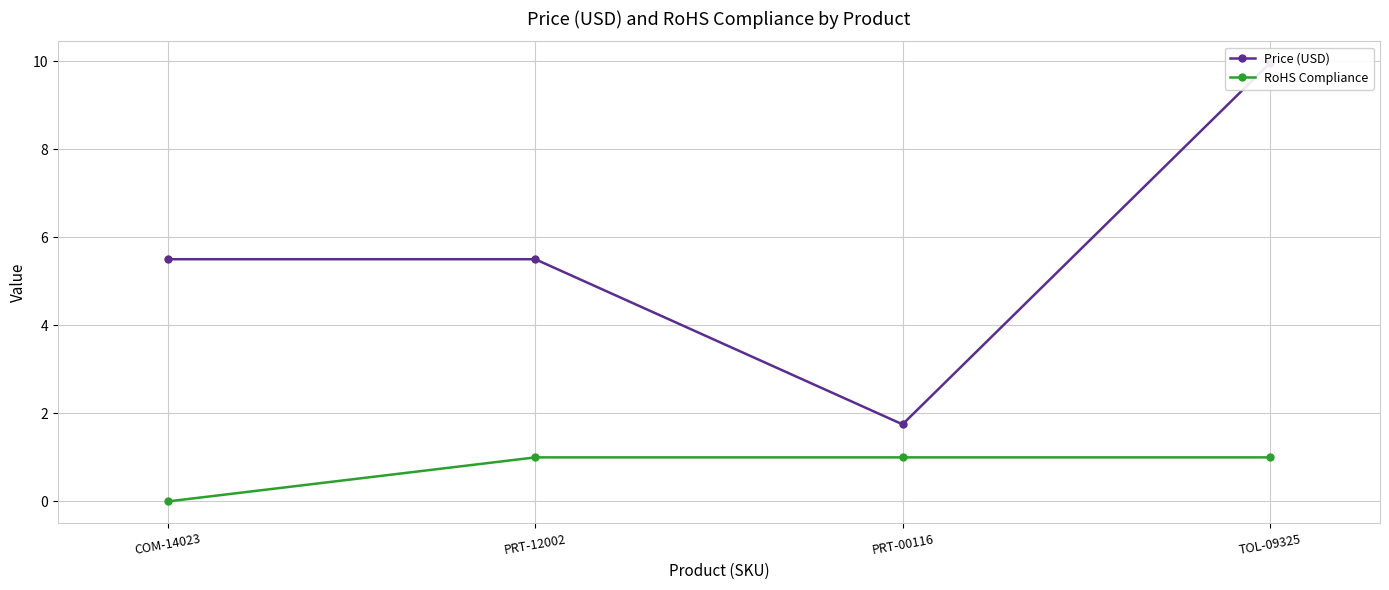

List the series in order of their peak value, highest first.

Price (USD), RoHS Compliance